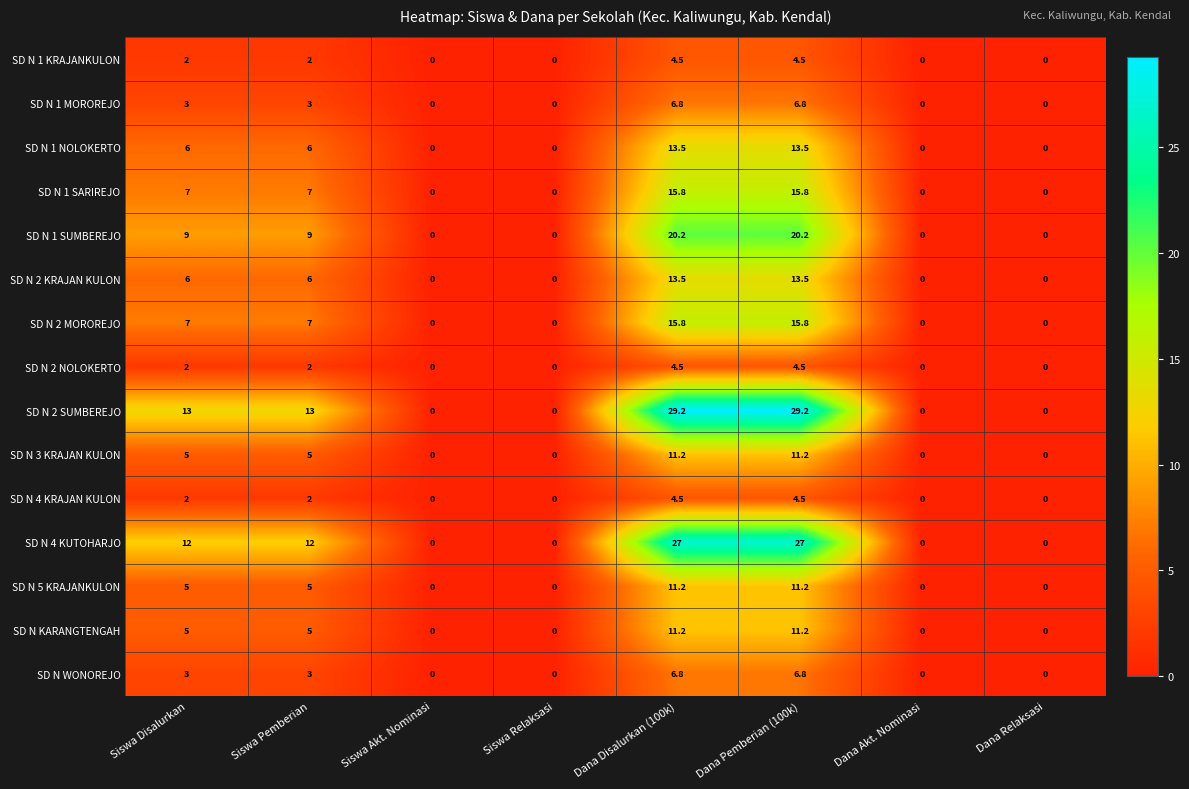

What is the difference between the highest and lowest values at Siswa Disalurkan?

11.0